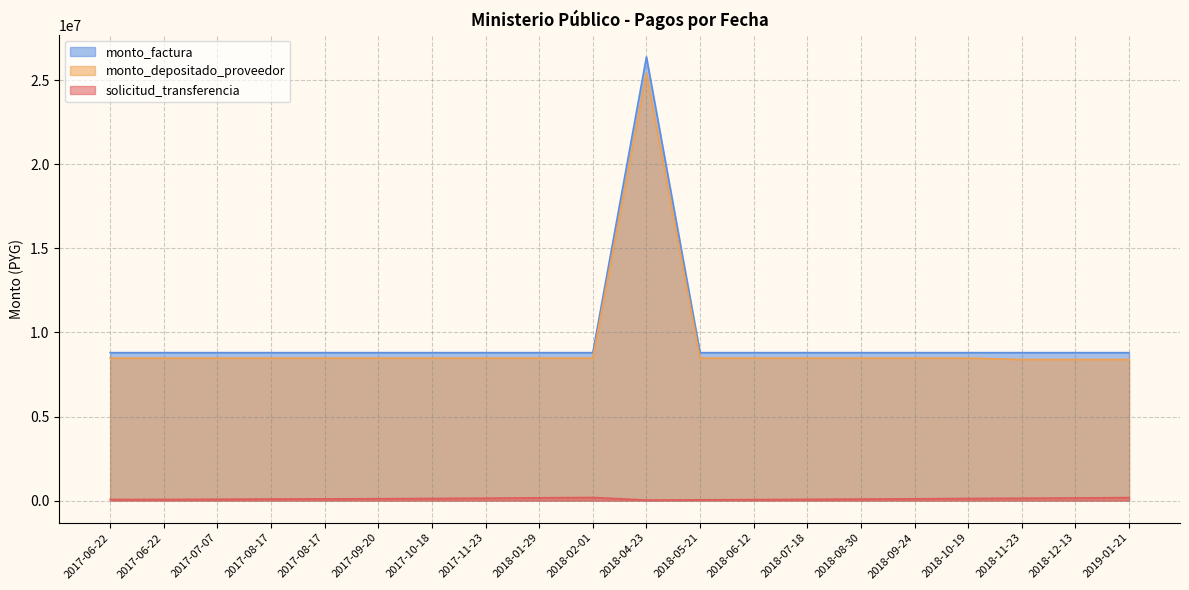

True or false: monto_depositado_proveedor has more than 0 points higher than both neighbors.

True